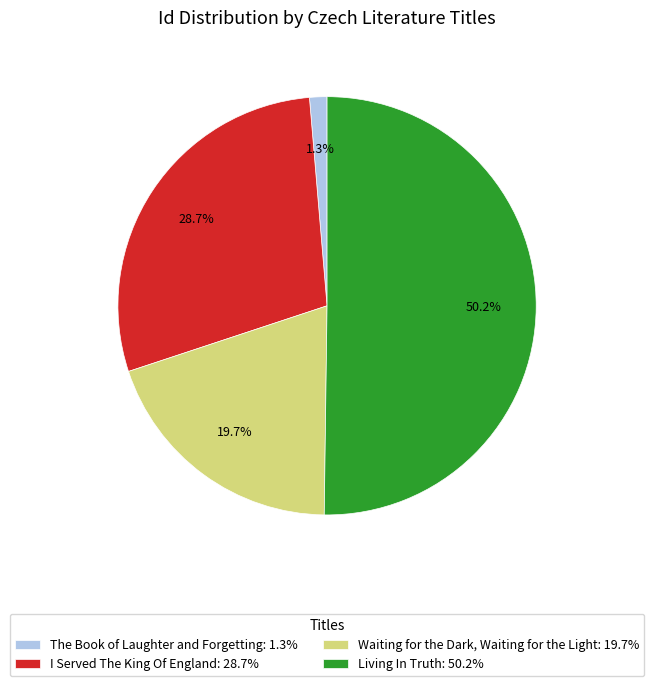

Which slice is the largest?

Living In Truth